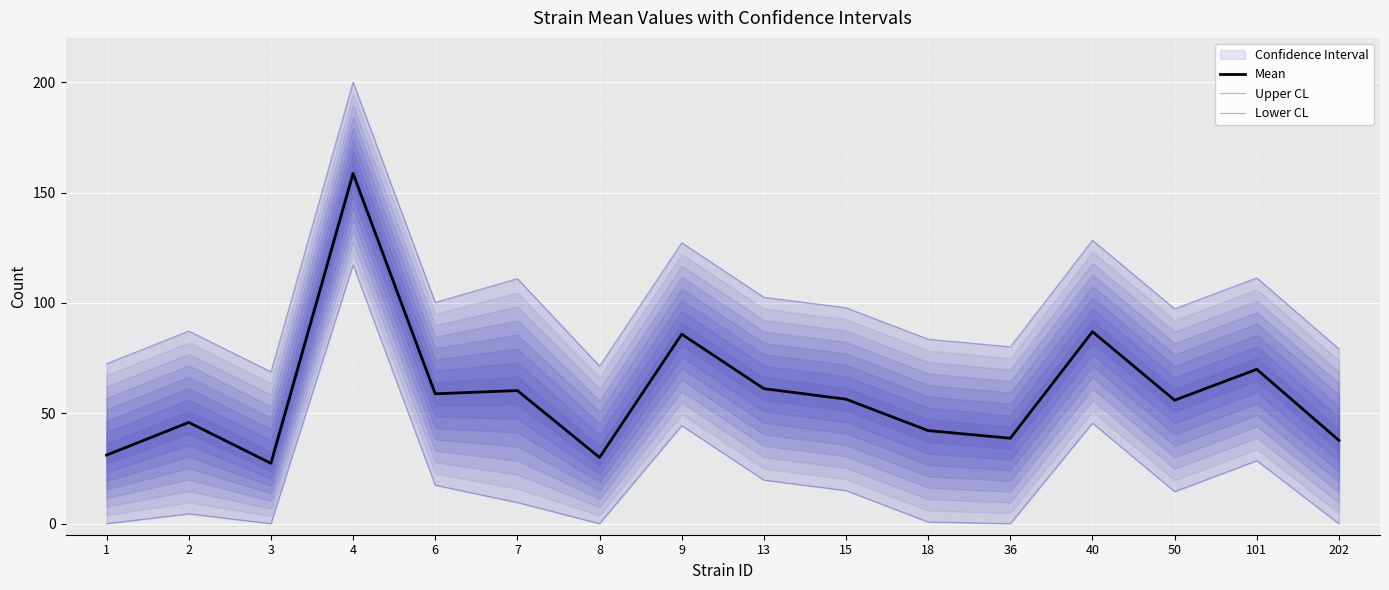

At which label does Mean reach its minimum?

3